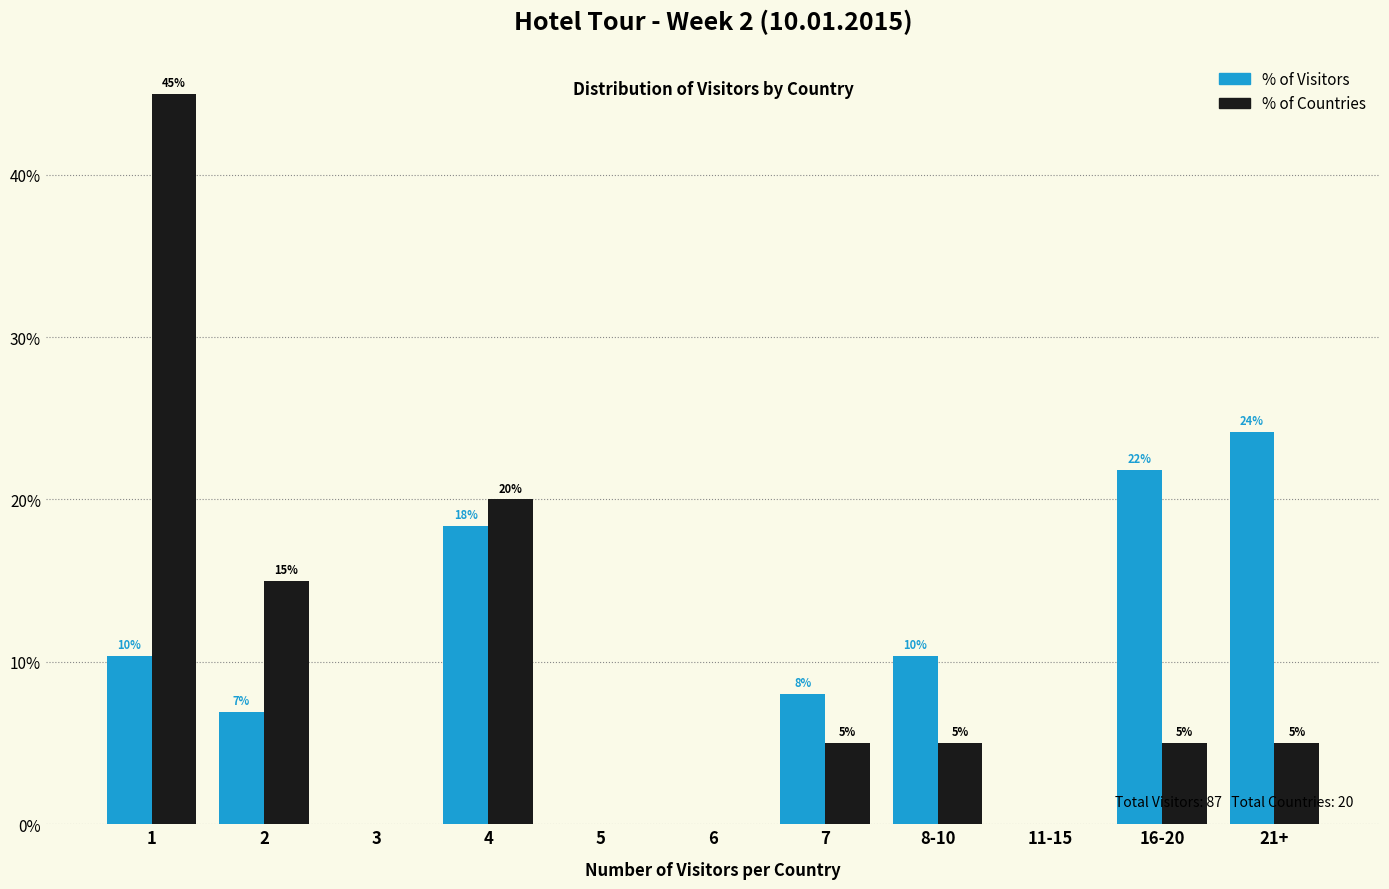

What is the sum of the % of Visitors values at 2 and 21+?

31.0